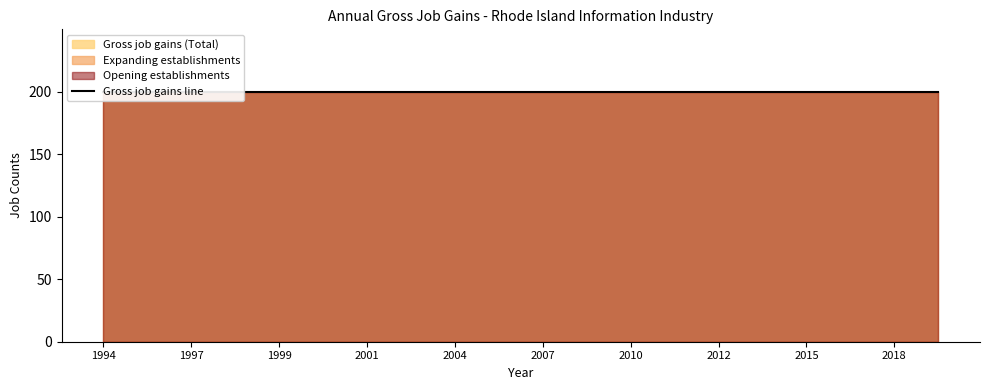

Does the chart have visible grid lines?

No